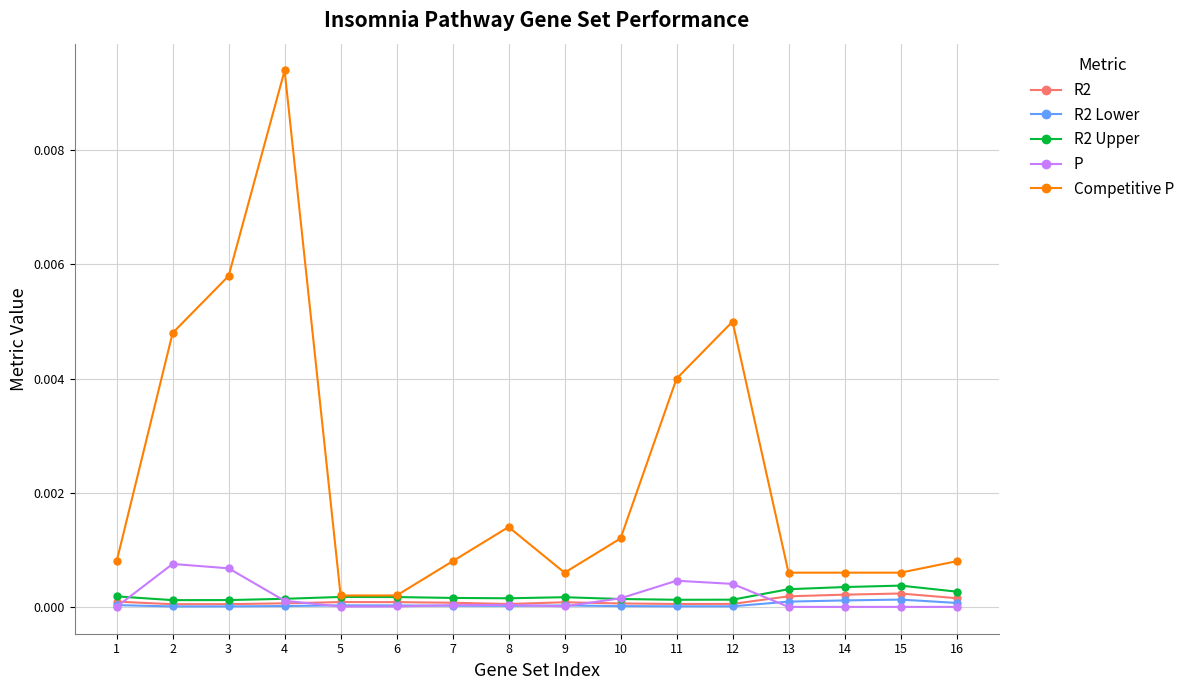

Which label corresponds to the largest value in the chart?

4